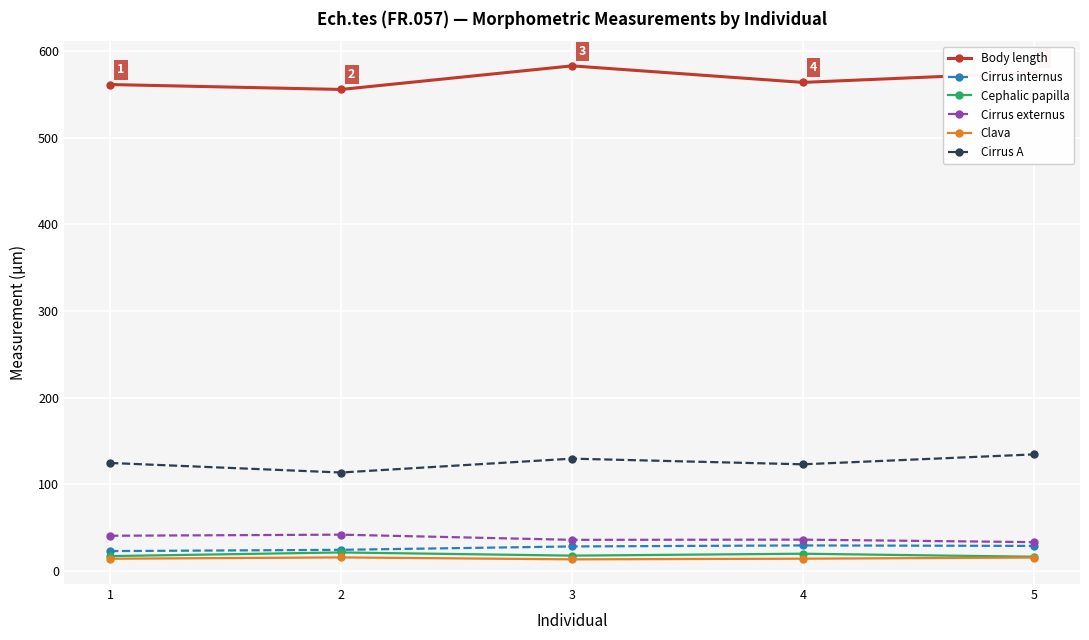

True or false: Cephalic papilla has more than 0 interior local peaks.

True